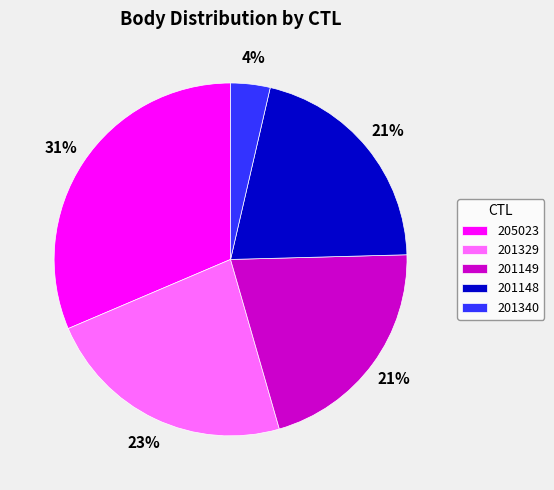

Is 201329 the majority of the pie?

No